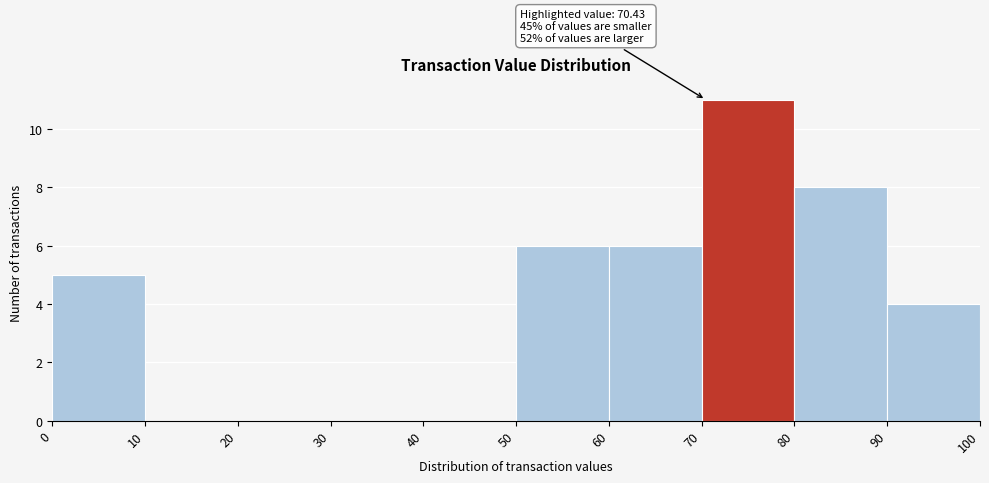

Which range on the x-axis has the tallest bar?

70 to 80